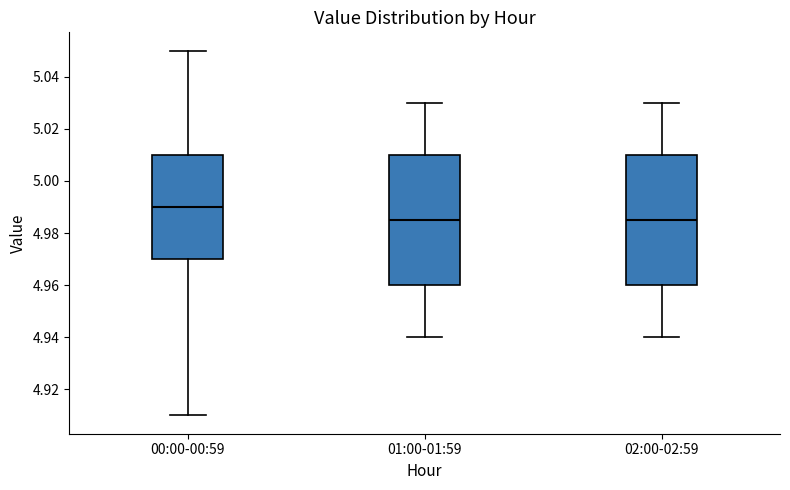

Which box's median line is the highest?

00:00-00:59